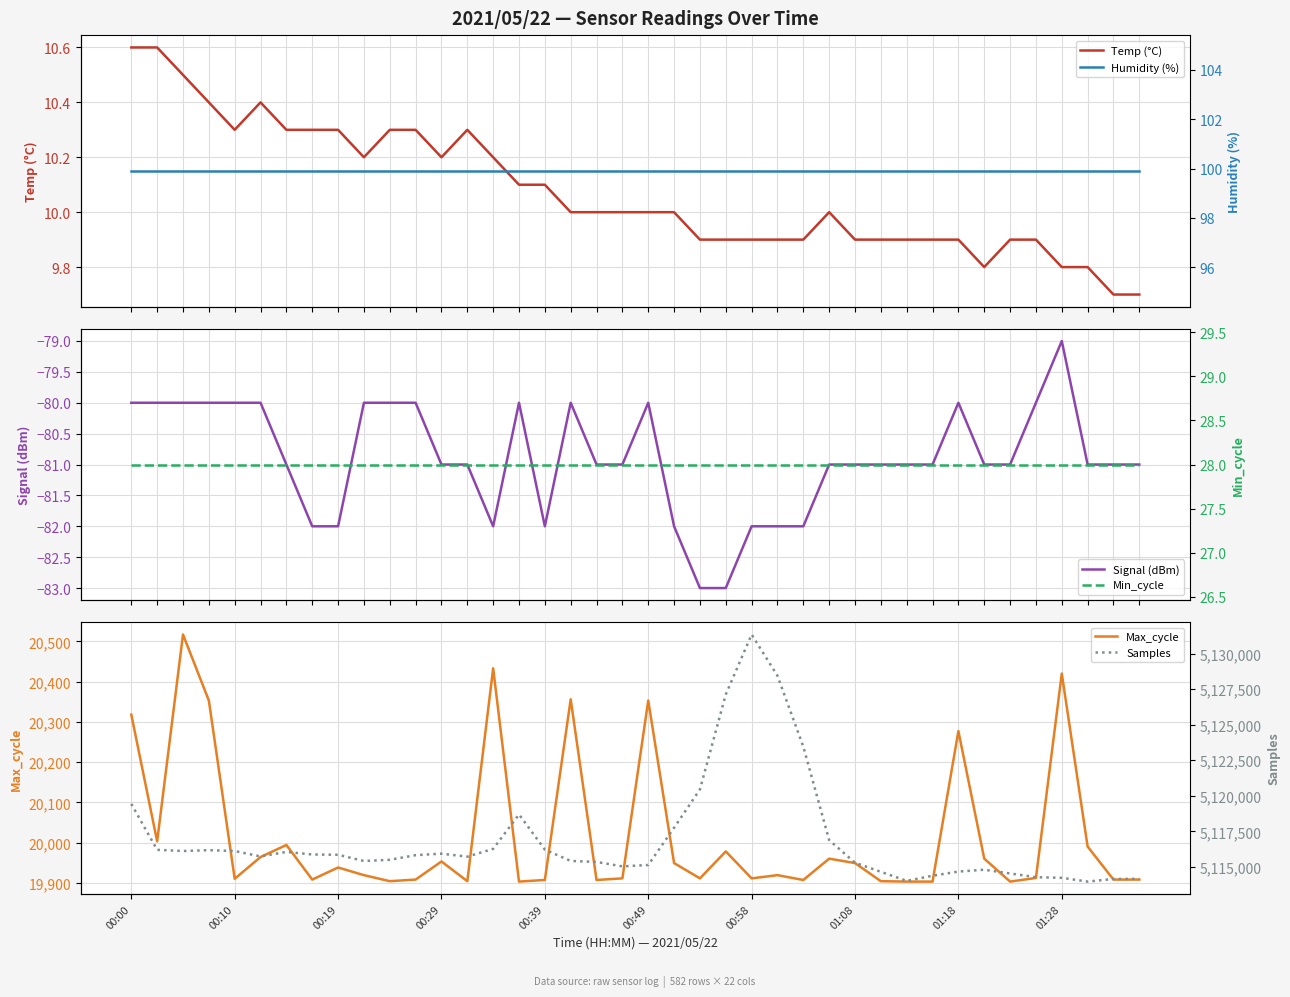

What position from the right is 25?

15